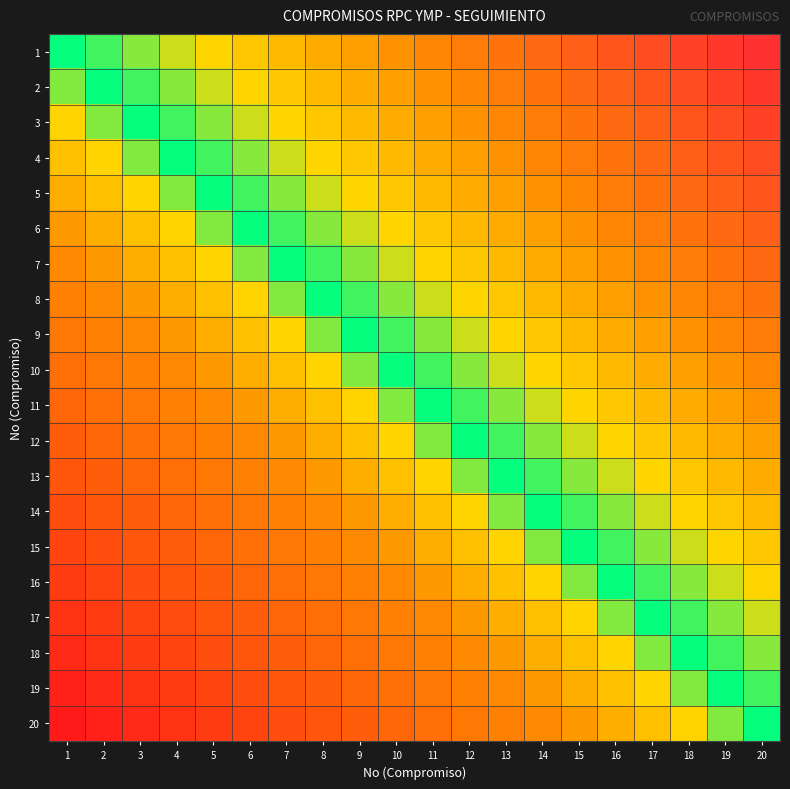

Reading right to left, what are all the values shown in this chart?

1: 20=1.0	19=0.9	18=0.9	17=0.8	16=0.8	15=0.7	14=0.7	13=0.6	12=0.6	11=0.5	10=0.5	9=0.4	8=0.4	7=0.3	6=0.3	5=0.2	4=0.2	3=0.1	2=0.1	1=0.0
2: 20=0.9	19=0.9	18=0.8	17=0.8	16=0.7	15=0.7	14=0.6	13=0.6	12=0.5	11=0.5	10=0.4	9=0.4	8=0.3	7=0.3	6=0.2	5=0.2	4=0.1	3=0.1	2=0.0	1=-0.1
3: 20=0.9	19=0.8	18=0.8	17=0.7	16=0.7	15=0.6	14=0.6	13=0.5	12=0.5	11=0.4	10=0.4	9=0.3	8=0.3	7=0.2	6=0.2	5=0.1	4=0.1	3=0.0	2=-0.1	1=-0.1
4: 20=0.8	19=0.8	18=0.7	17=0.7	16=0.6	15=0.6	14=0.5	13=0.5	12=0.4	11=0.4	10=0.3	9=0.3	8=0.2	7=0.2	6=0.1	5=0.1	4=0.0	3=-0.1	2=-0.1	1=-0.2
5: 20=0.8	19=0.7	18=0.7	17=0.6	16=0.6	15=0.5	14=0.5	13=0.4	12=0.4	11=0.3	10=0.3	9=0.2	8=0.2	7=0.1	6=0.1	5=0.0	4=-0.1	3=-0.1	2=-0.2	1=-0.2
6: 20=0.7	19=0.7	18=0.6	17=0.6	16=0.5	15=0.5	14=0.4	13=0.4	12=0.3	11=0.3	10=0.2	9=0.2	8=0.1	7=0.1	6=0.0	5=-0.1	4=-0.1	3=-0.2	2=-0.2	1=-0.3
7: 20=0.7	19=0.6	18=0.6	17=0.5	16=0.5	15=0.4	14=0.4	13=0.3	12=0.3	11=0.2	10=0.2	9=0.1	8=0.1	7=0.0	6=-0.1	5=-0.1	4=-0.2	3=-0.2	2=-0.3	1=-0.3
8: 20=0.6	19=0.6	18=0.5	17=0.5	16=0.4	15=0.4	14=0.3	13=0.3	12=0.2	11=0.2	10=0.1	9=0.1	8=0.0	7=-0.1	6=-0.1	5=-0.2	4=-0.2	3=-0.3	2=-0.3	1=-0.4
9: 20=0.6	19=0.5	18=0.5	17=0.4	16=0.4	15=0.3	14=0.3	13=0.2	12=0.2	11=0.1	10=0.1	9=0.0	8=-0.1	7=-0.1	6=-0.2	5=-0.2	4=-0.3	3=-0.3	2=-0.4	1=-0.4
10: 20=0.5	19=0.5	18=0.4	17=0.4	16=0.3	15=0.3	14=0.2	13=0.2	12=0.1	11=0.1	10=0.0	9=-0.1	8=-0.1	7=-0.2	6=-0.2	5=-0.3	4=-0.3	3=-0.4	2=-0.4	1=-0.5
11: 20=0.5	19=0.4	18=0.4	17=0.3	16=0.3	15=0.2	14=0.2	13=0.1	12=0.1	11=0.0	10=-0.1	9=-0.1	8=-0.2	7=-0.2	6=-0.3	5=-0.3	4=-0.4	3=-0.4	2=-0.5	1=-0.5
12: 20=0.4	19=0.4	18=0.3	17=0.3	16=0.2	15=0.2	14=0.1	13=0.1	12=0.0	11=-0.1	10=-0.1	9=-0.2	8=-0.2	7=-0.3	6=-0.3	5=-0.4	4=-0.4	3=-0.5	2=-0.5	1=-0.6
13: 20=0.4	19=0.3	18=0.3	17=0.2	16=0.2	15=0.1	14=0.1	13=0.0	12=-0.1	11=-0.1	10=-0.2	9=-0.2	8=-0.3	7=-0.3	6=-0.4	5=-0.4	4=-0.5	3=-0.5	2=-0.6	1=-0.6
14: 20=0.3	19=0.3	18=0.2	17=0.2	16=0.1	15=0.1	14=0.0	13=-0.1	12=-0.1	11=-0.2	10=-0.2	9=-0.3	8=-0.3	7=-0.4	6=-0.4	5=-0.5	4=-0.5	3=-0.6	2=-0.6	1=-0.7
15: 20=0.3	19=0.2	18=0.2	17=0.1	16=0.1	15=0.0	14=-0.1	13=-0.1	12=-0.2	11=-0.2	10=-0.3	9=-0.3	8=-0.4	7=-0.4	6=-0.5	5=-0.5	4=-0.6	3=-0.6	2=-0.7	1=-0.7
16: 20=0.2	19=0.2	18=0.1	17=0.1	16=0.0	15=-0.1	14=-0.1	13=-0.2	12=-0.2	11=-0.3	10=-0.3	9=-0.4	8=-0.4	7=-0.5	6=-0.5	5=-0.6	4=-0.6	3=-0.7	2=-0.7	1=-0.8
17: 20=0.2	19=0.1	18=0.1	17=0.0	16=-0.1	15=-0.1	14=-0.2	13=-0.2	12=-0.3	11=-0.3	10=-0.4	9=-0.4	8=-0.5	7=-0.5	6=-0.6	5=-0.6	4=-0.7	3=-0.7	2=-0.8	1=-0.8
18: 20=0.1	19=0.1	18=0.0	17=-0.1	16=-0.1	15=-0.2	14=-0.2	13=-0.3	12=-0.3	11=-0.4	10=-0.4	9=-0.5	8=-0.5	7=-0.6	6=-0.6	5=-0.7	4=-0.7	3=-0.8	2=-0.8	1=-0.9
19: 20=0.1	19=0.0	18=-0.1	17=-0.1	16=-0.2	15=-0.2	14=-0.3	13=-0.3	12=-0.4	11=-0.4	10=-0.5	9=-0.5	8=-0.6	7=-0.6	6=-0.7	5=-0.7	4=-0.8	3=-0.8	2=-0.9	1=-0.9
20: 20=0.0	19=-0.1	18=-0.1	17=-0.2	16=-0.2	15=-0.3	14=-0.3	13=-0.4	12=-0.4	11=-0.5	10=-0.5	9=-0.6	8=-0.6	7=-0.7	6=-0.7	5=-0.8	4=-0.8	3=-0.9	2=-0.9	1=-1.0